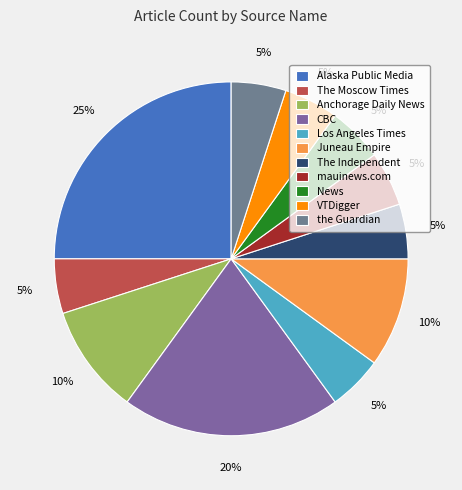

What is the change in value from CBC to VTDigger?

-3